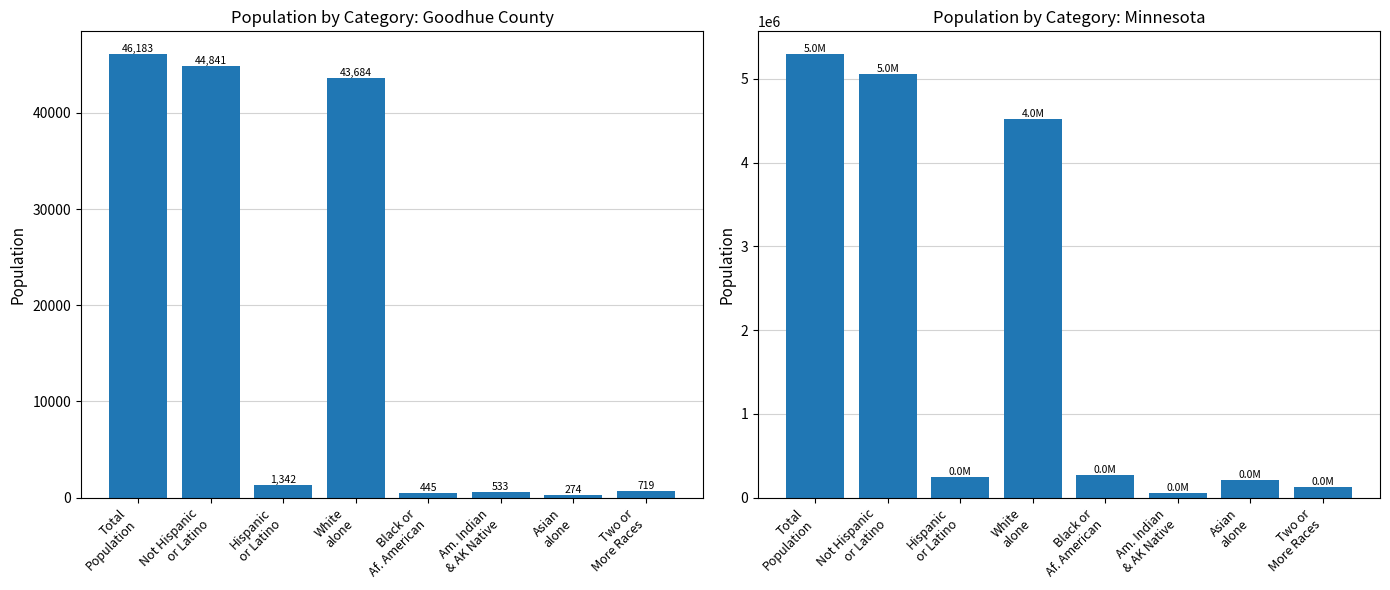

What is the difference between the highest and lowest values at Am. Indian
& AK Native?

60383